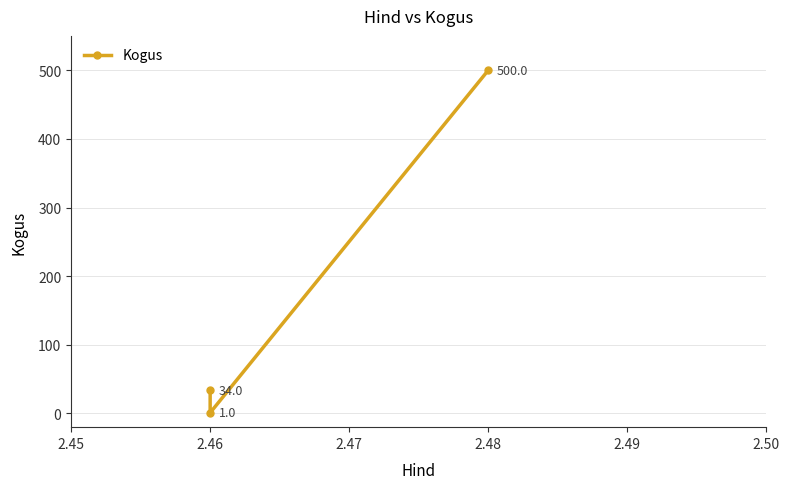

What is the value of the 3rd point from the left?

500